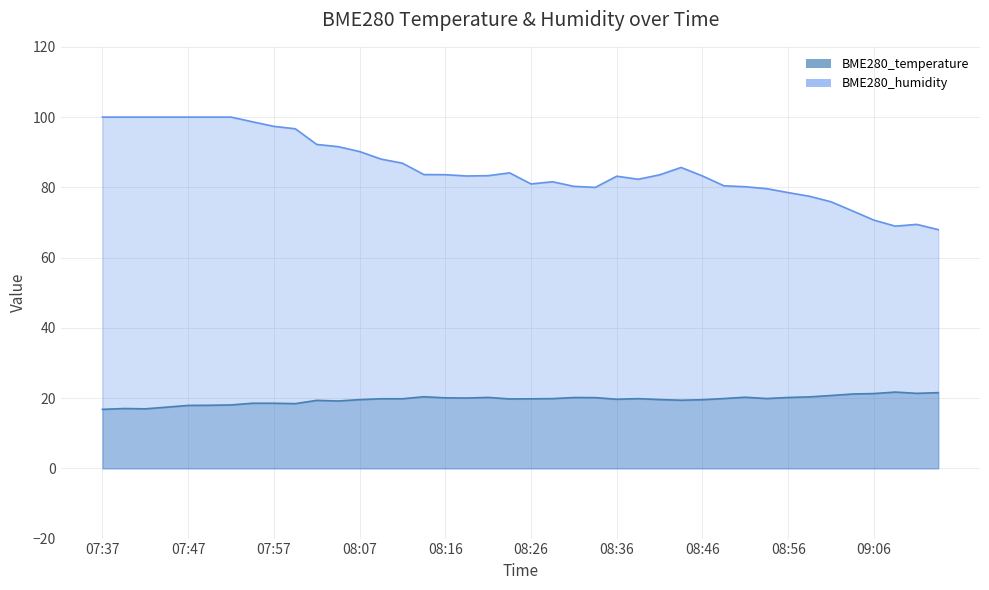

At which label is BME280_humidity closest to 83?

08:36